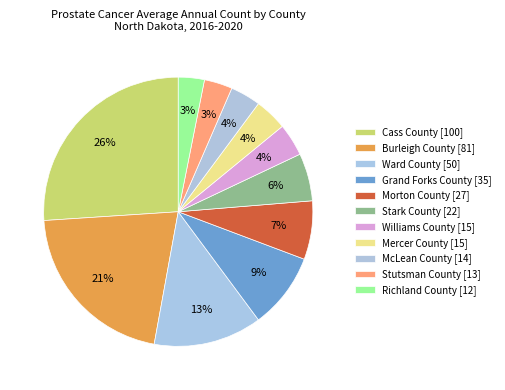

What is the change in value from Ward County [50] to Morton County [27]?

-23